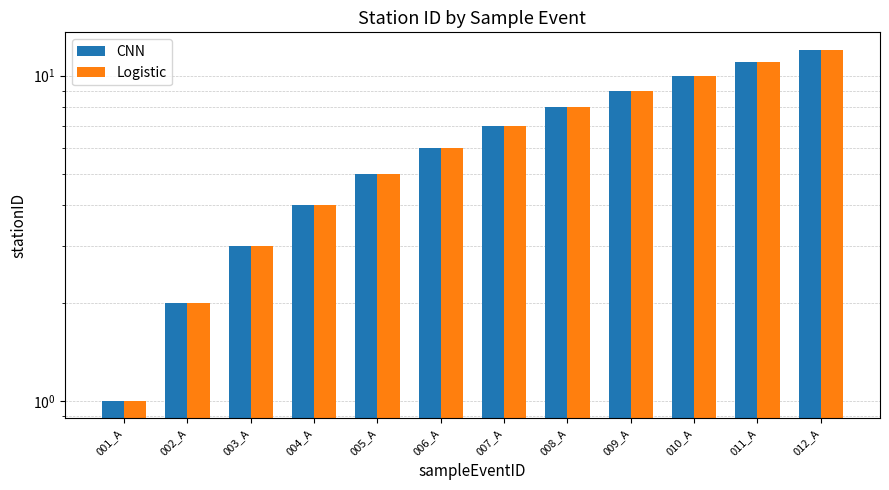

Where is CNN nearest to the value 6?

006_A